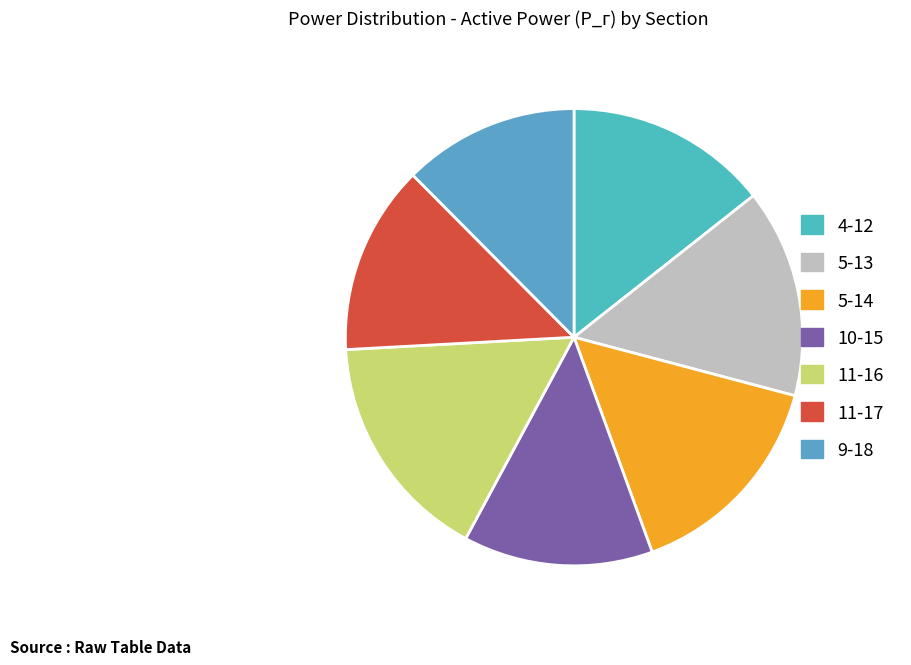

How many slices are in this pie chart?

7